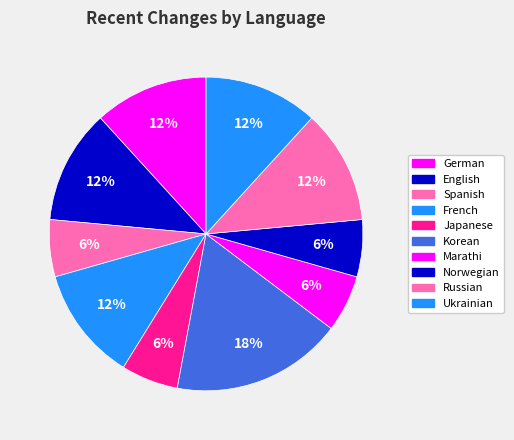

Which slice is the smallest?

Spanish